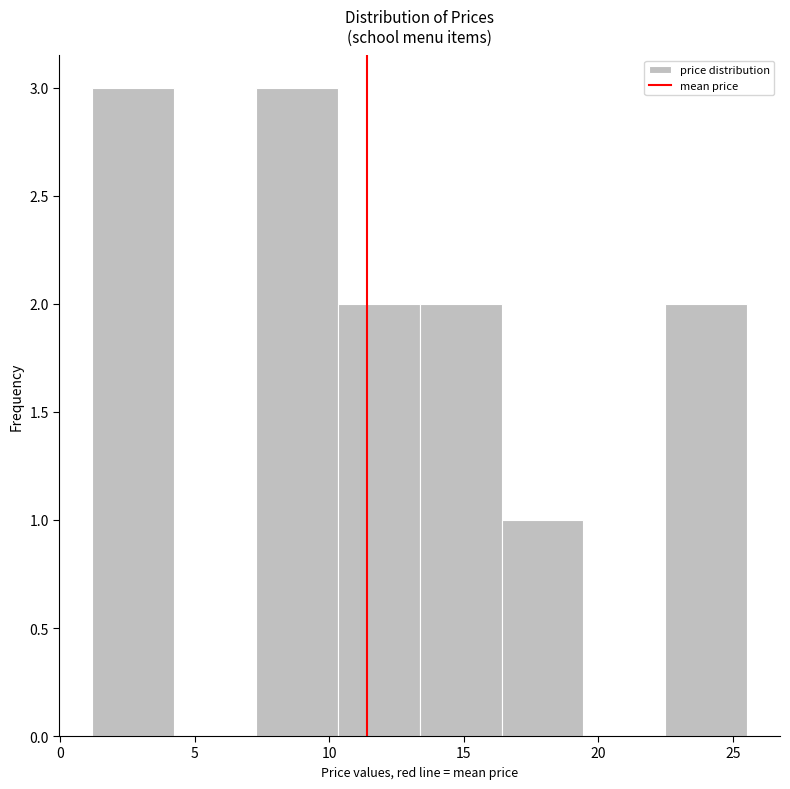

How tall is the bar that spans 22.5 to 25.5 on the x-axis? Neither the bar edges nor the heights are printed on the chart, so give them approximately, as read against the axes.

2